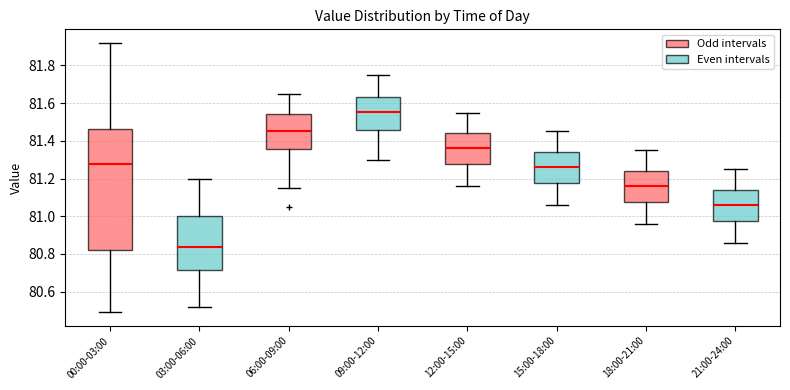

Reading left to right, read every box against the y-axis: the position of its median line, the range the box covers, and the ends of its whiskers. The values are not printed on the chart, so give them approximately, as read against the axis.

00:00-03:00: median 81.28, box 80.82 to 81.46, whiskers 80.50 to 81.92
03:00-06:00: median 80.84, box 80.72 to 81.00, whiskers 80.52 to 81.20
06:00-09:00: median 81.46, box 81.36 to 81.54, whiskers 81.16 to 81.66
09:00-12:00: median 81.56, box 81.46 to 81.64, whiskers 81.30 to 81.76
12:00-15:00: median 81.36, box 81.28 to 81.44, whiskers 81.16 to 81.56
15:00-18:00: median 81.26, box 81.18 to 81.34, whiskers 81.06 to 81.46
18:00-21:00: median 81.16, box 81.08 to 81.24, whiskers 80.96 to 81.36
21:00-24:00: median 81.06, box 80.98 to 81.14, whiskers 80.86 to 81.26